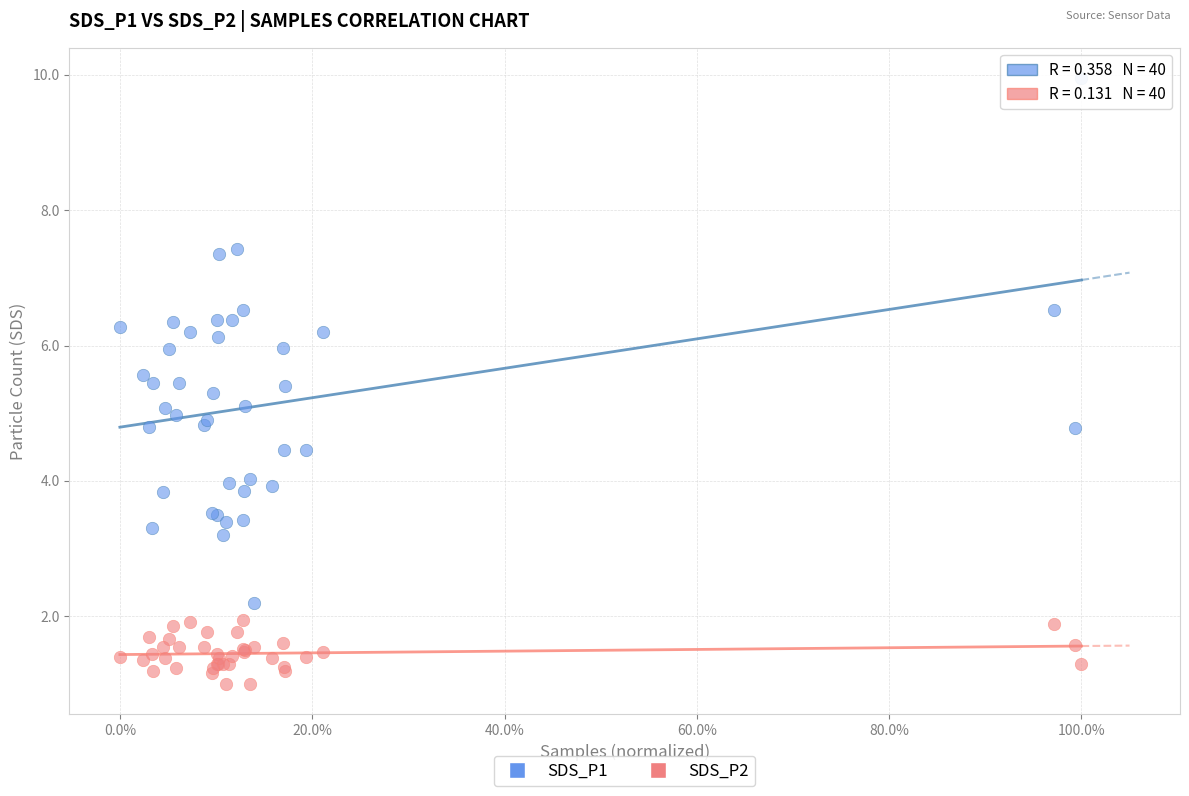

Which series contains the highest Y value?

SDS_P1